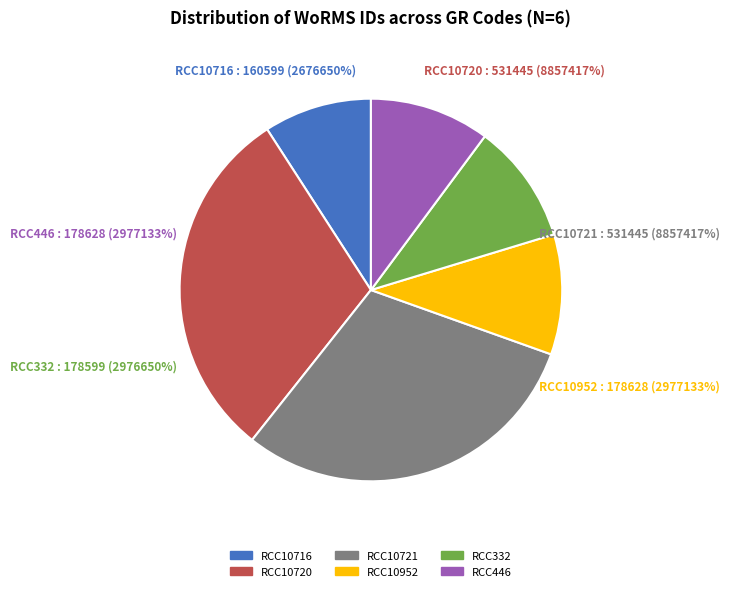

What portion of the pie excludes RCC10720
(WoRMS: 531445)?

69.8%